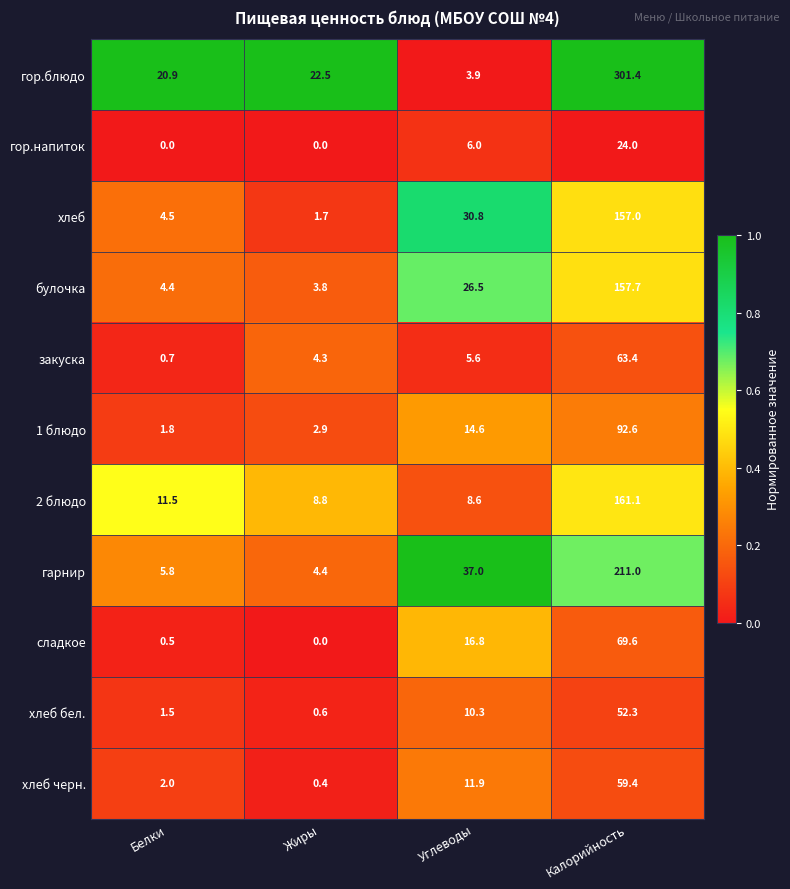

Which series has the largest range (max minus min)?

гор.блюдо